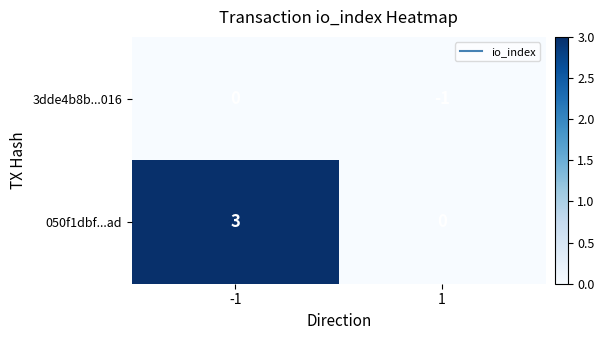

What is the greatest value displayed?

3